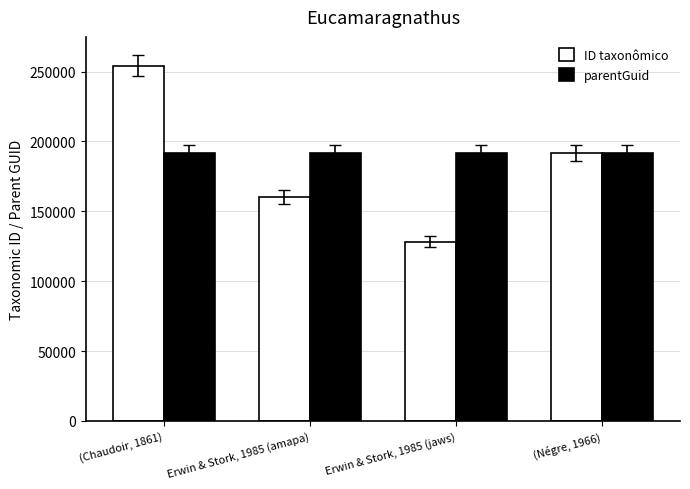

What is the value of the ID taxonômico bar at the 1st from the left?

254159